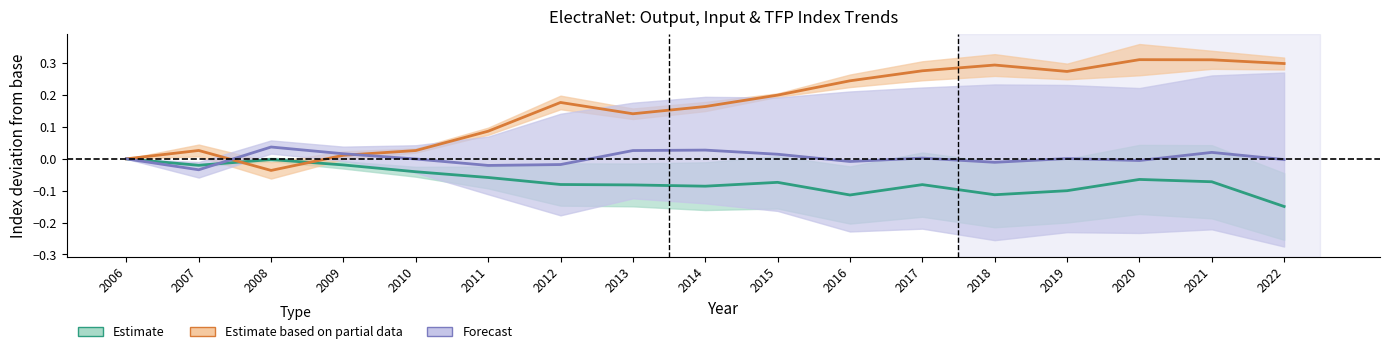

What is the total value across all series at 2017?

0.2